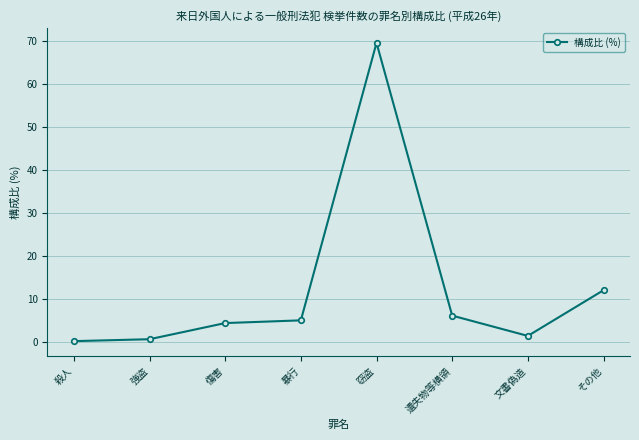

What is the difference between the second highest and second lowest values?

11.4